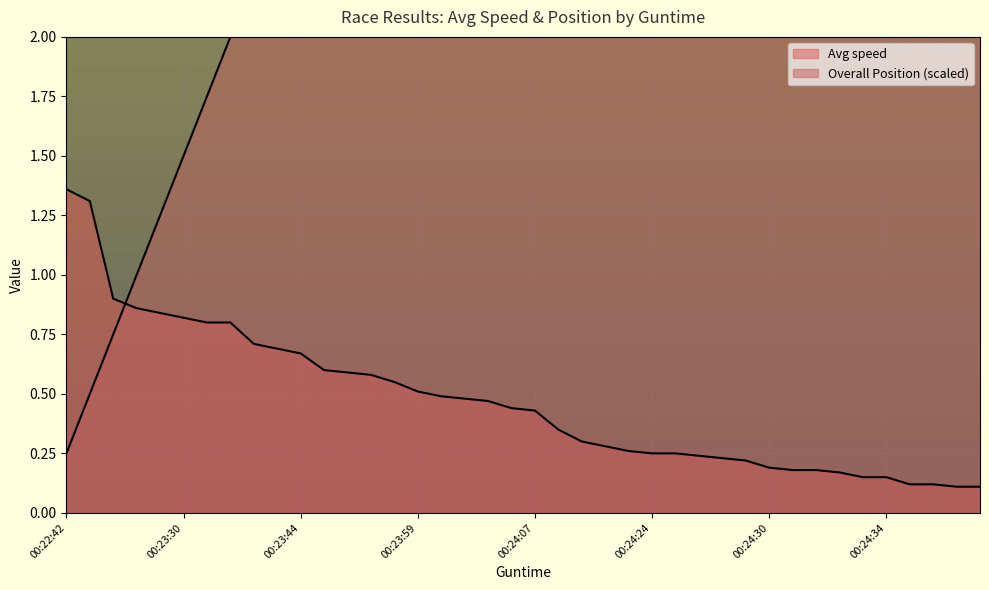

Is it true that Overall Position equals 3.4 at 00:24:23?

False